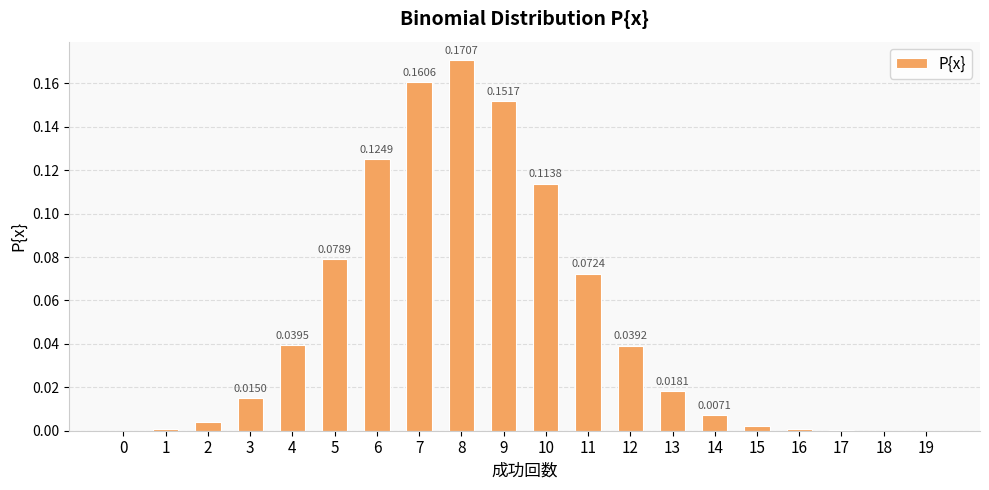

What is the change in value from 8 to 11?

-0.1